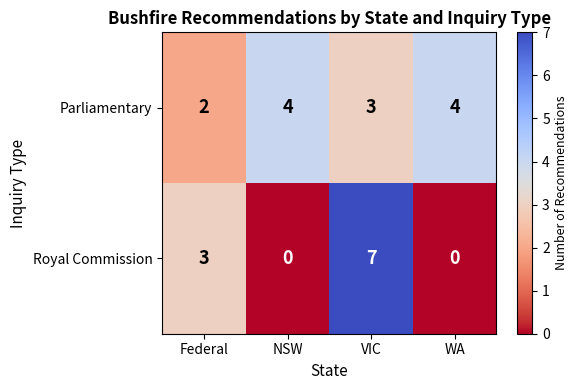

Reading left to right, list all the values displayed in this chart.

Parliamentary: Federal=2	NSW=4	VIC=3	WA=4
Royal Commission: Federal=3	NSW=0	VIC=7	WA=0